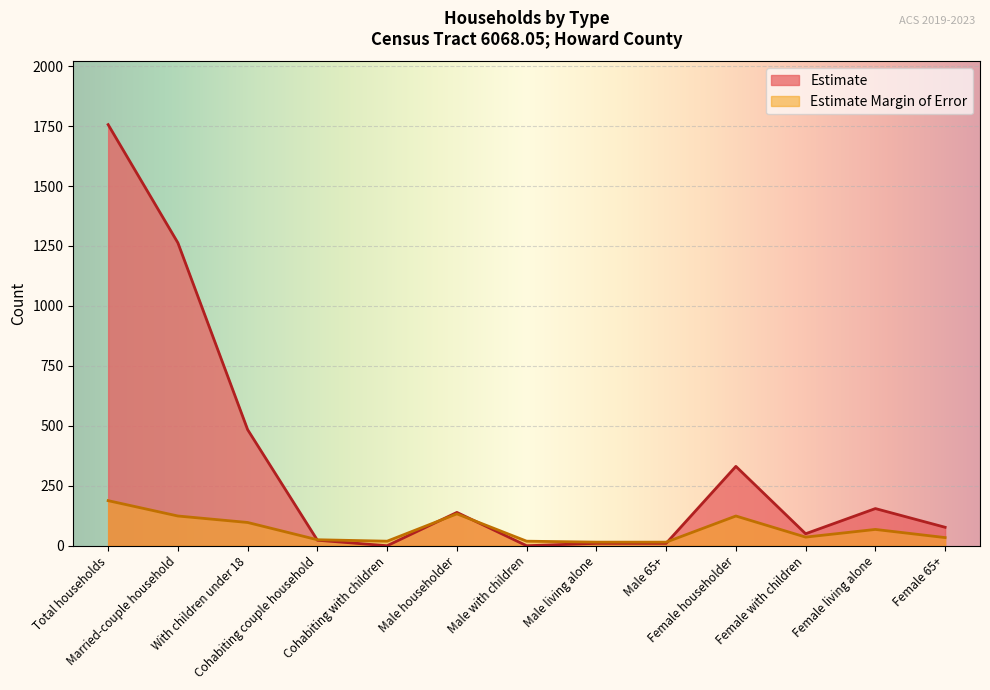

List the labels in order of Estimate Margin of Error value, smallest first.

Male living alone, Male 65+, Cohabiting with children, Male with children, Cohabiting couple household, Female 65+, Female with children, Female living alone, With children under 18, Married-couple household, Female householder, Male householder, Total households